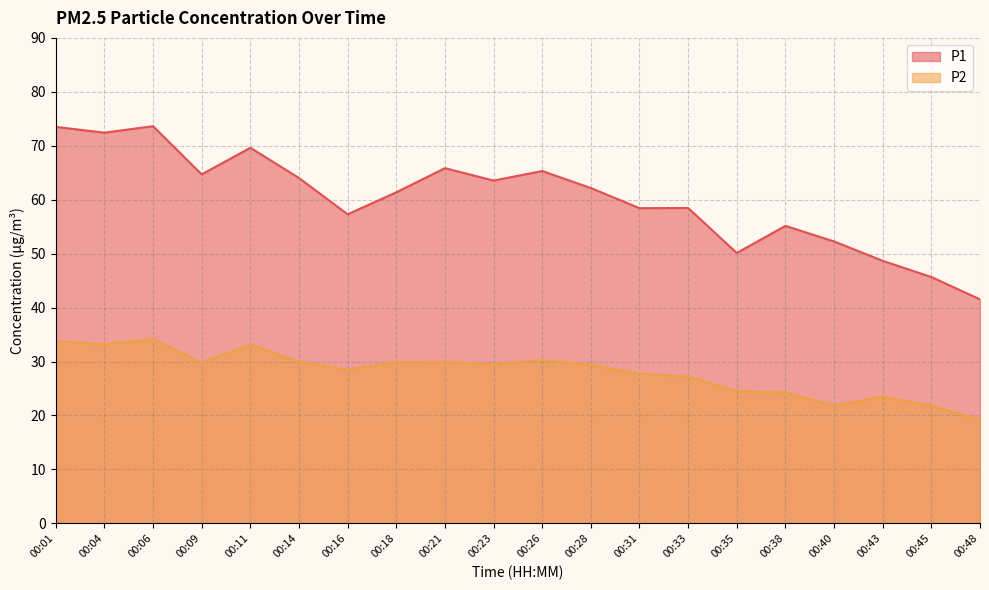

True or false: P1 has more than 2 interior local peaks.

True